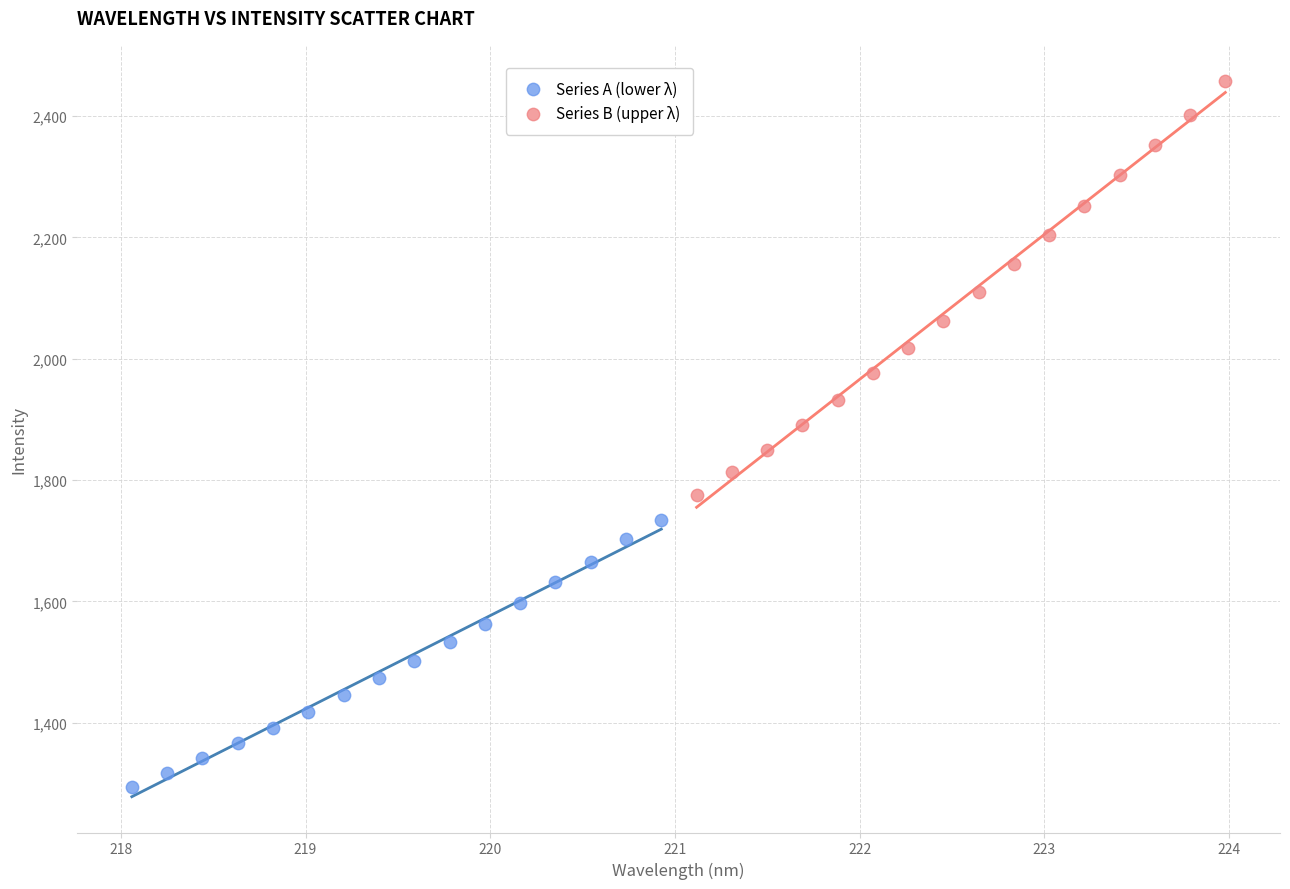

Which series has the widest spread of Y values?

Series B (upper λ)